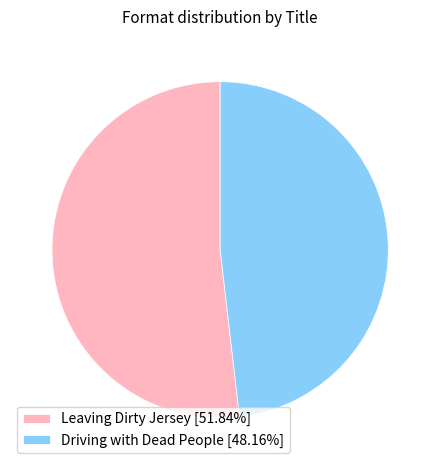

Rank the categories by value from lowest to highest.

Driving with Dead People, Leaving Dirty Jersey